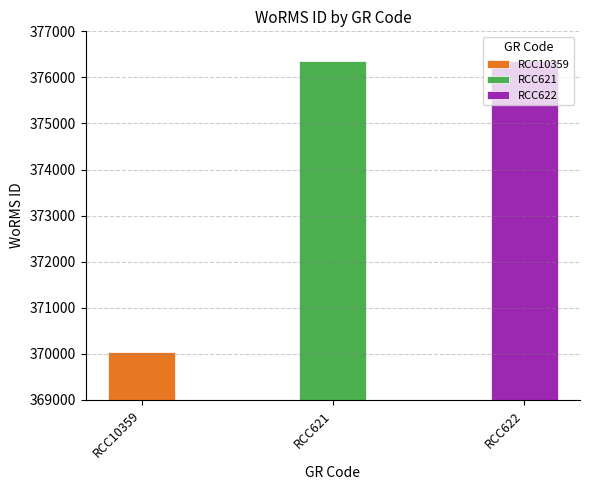

The chart shows a value of 107608 at RCC621. True or false?

False